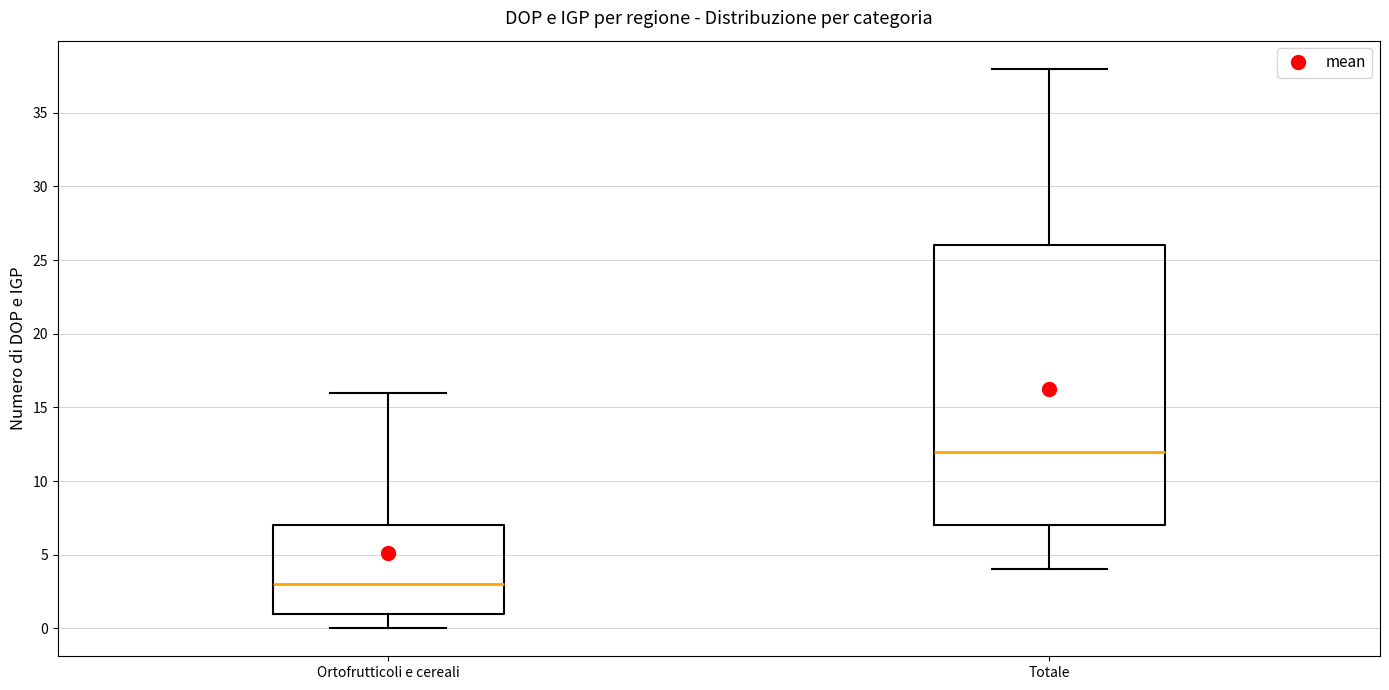

Comparing the boxes themselves (not the whiskers), which one is the tallest?

Totale